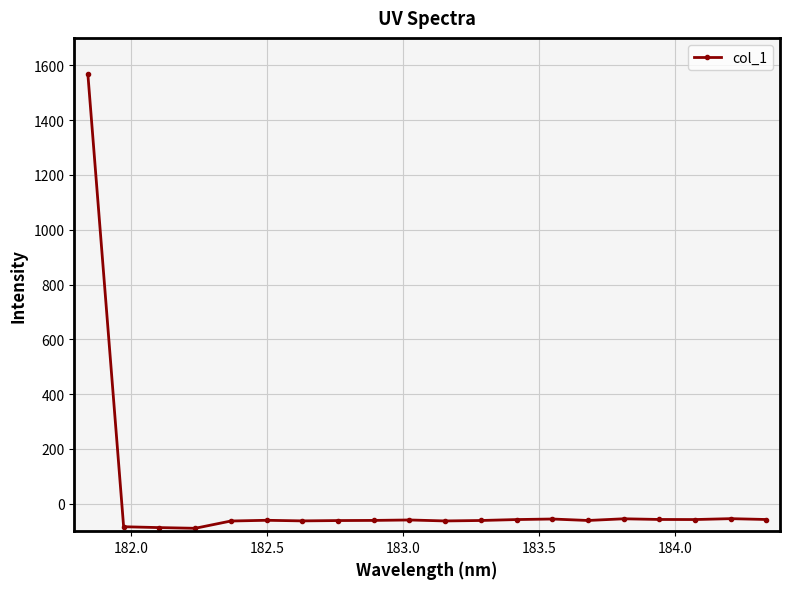

What is the value of the 14th point from the left?

-55.5